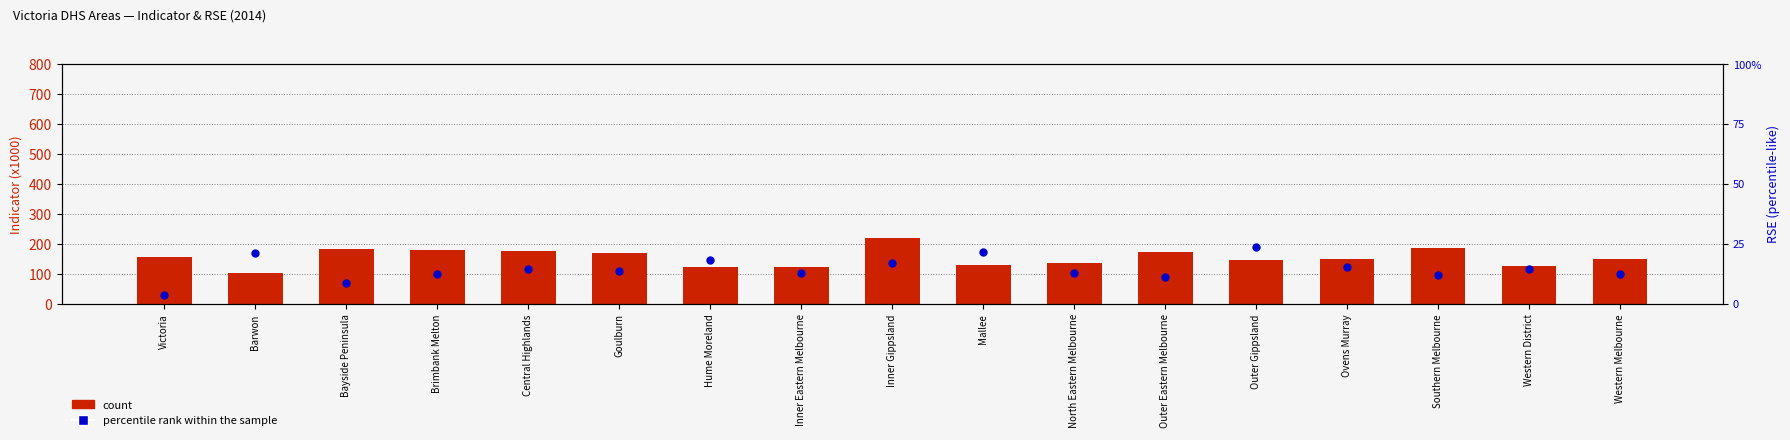

What is the total value across all series at Inner Gippsland?

235.6